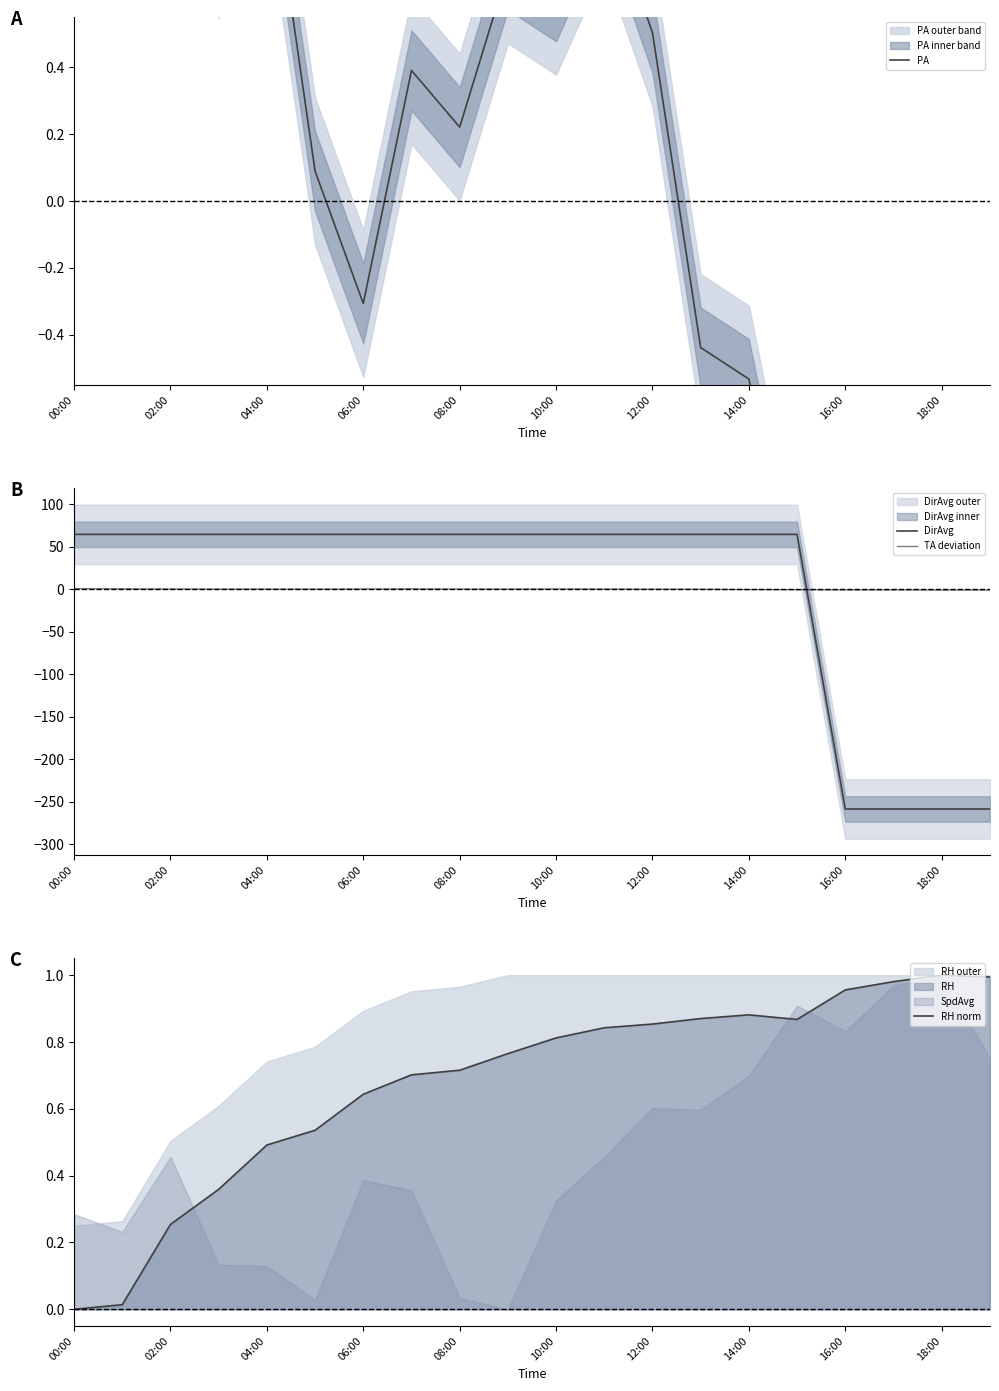

The value of RH norm at 04:00 is 0.5. True or false?

True